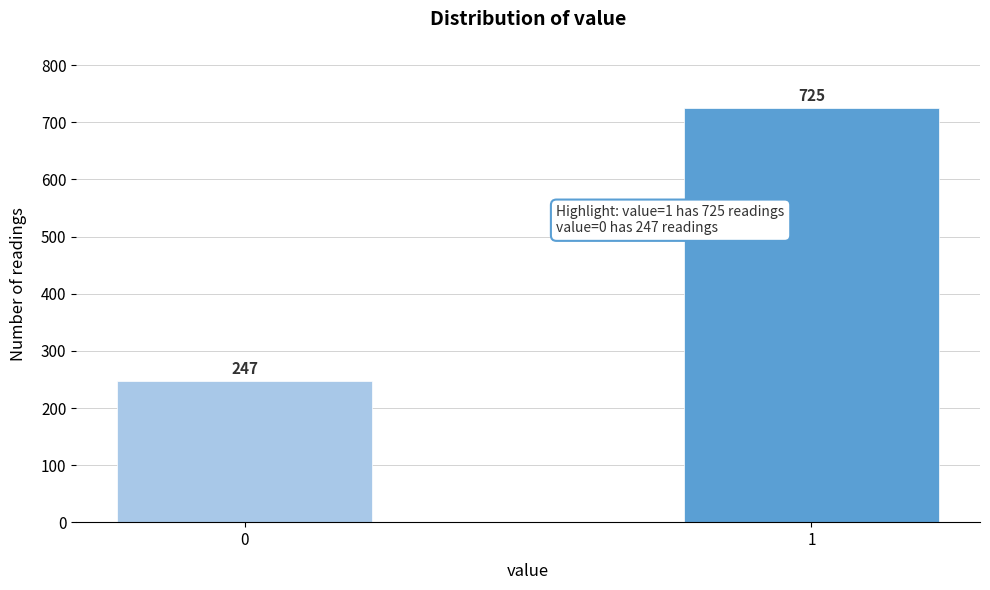

Reading right to left, transcribe all the data shown in this chart.

1=725	0=247